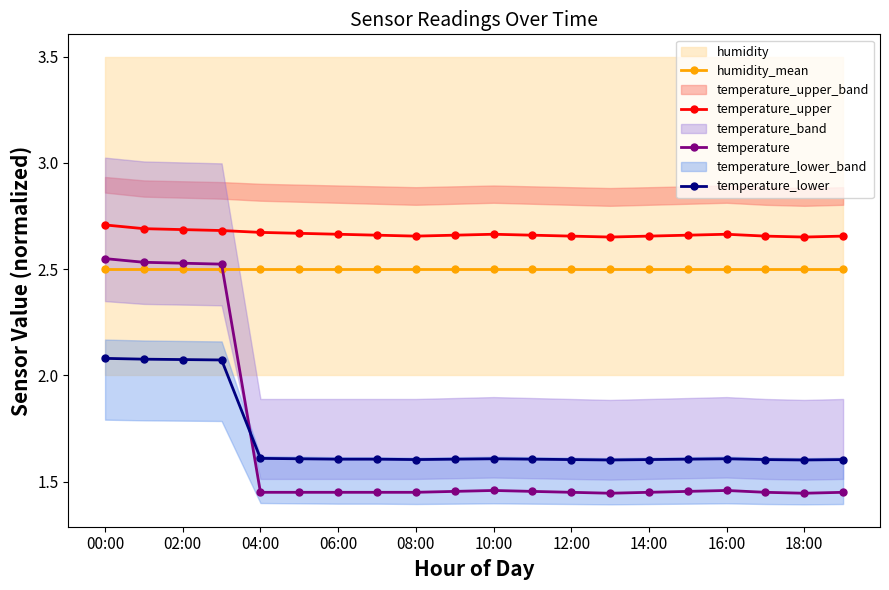

What is the maximum value for humidity_mean?

2.5